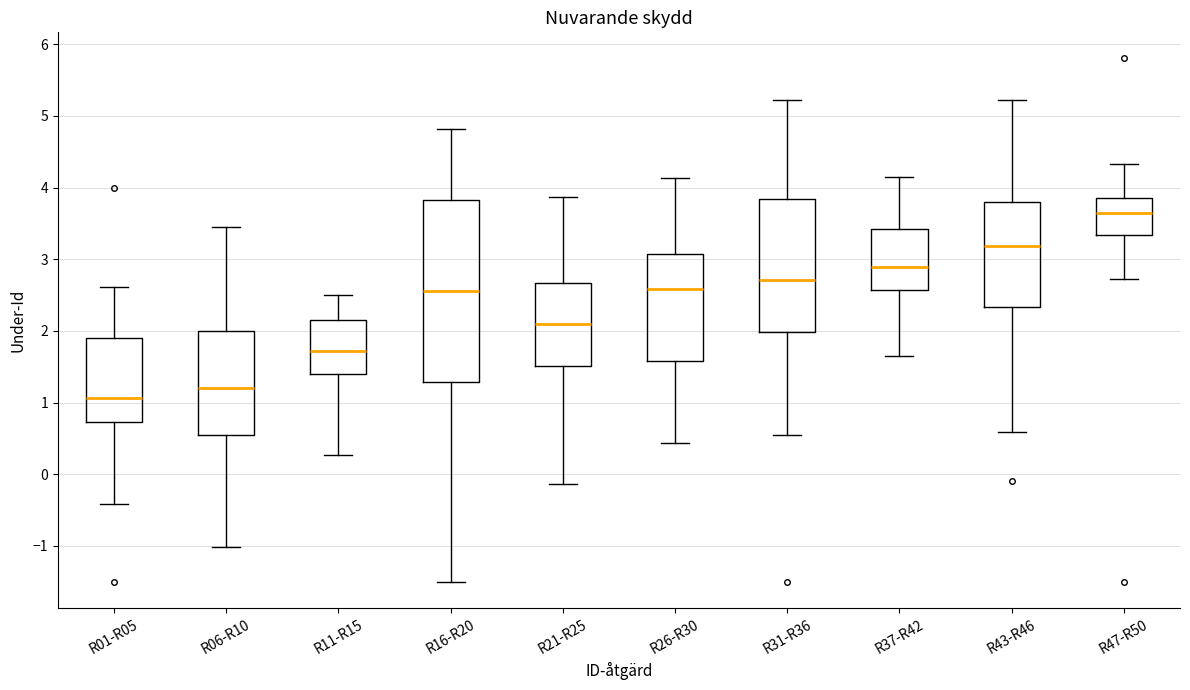

Where does the median line of the box for R43-R46 sit on the y-axis? The values are not printed on the chart, so give them approximately, as read against the axis.

3.2